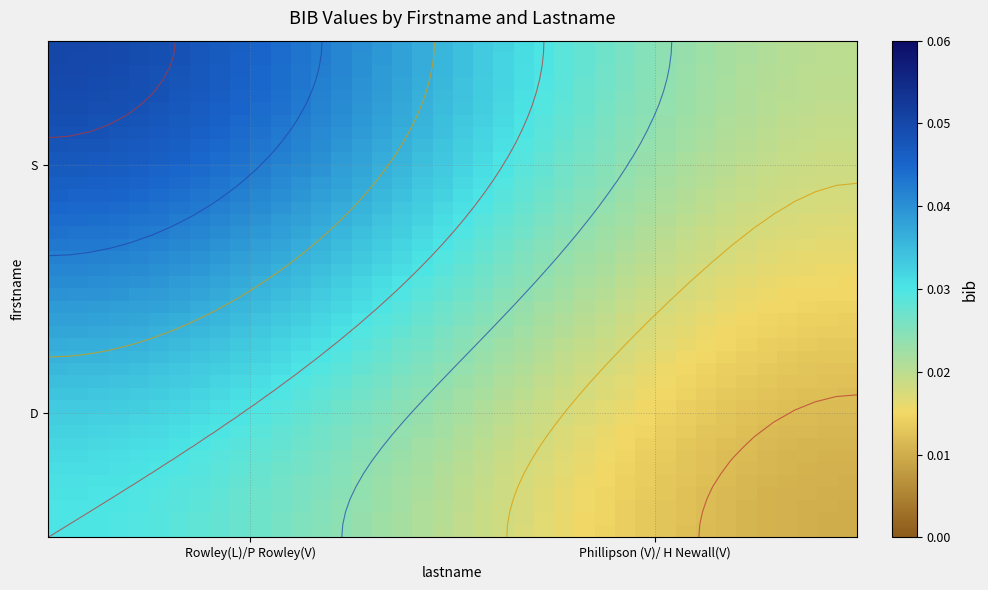

At how many categories does at least one series exceed 0?

40